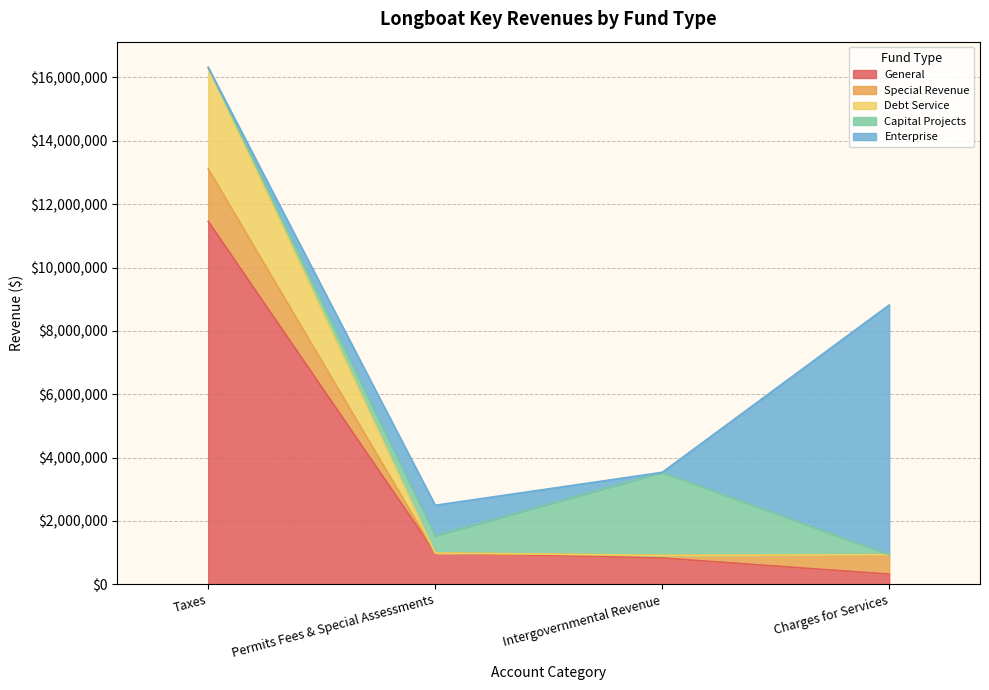

Is it true that Debt Service equals 23883109 at Taxes?

False